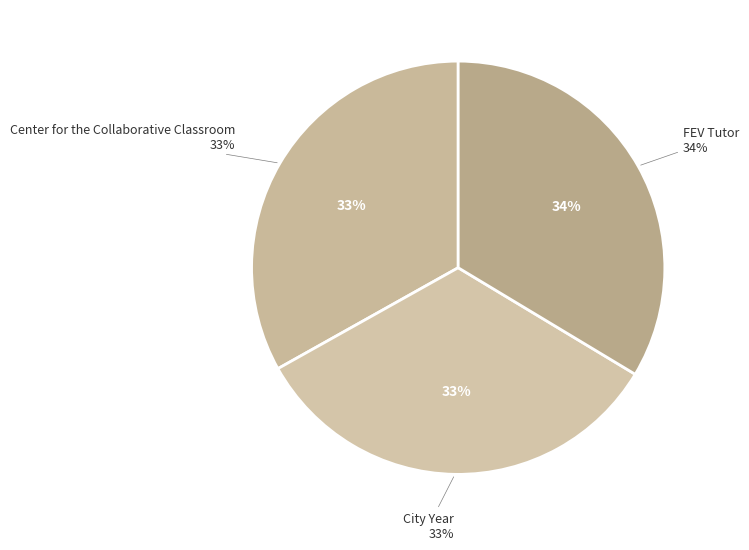

Between Center for the Collaborative Classroom and FEV Tutor, which is larger?

FEV Tutor